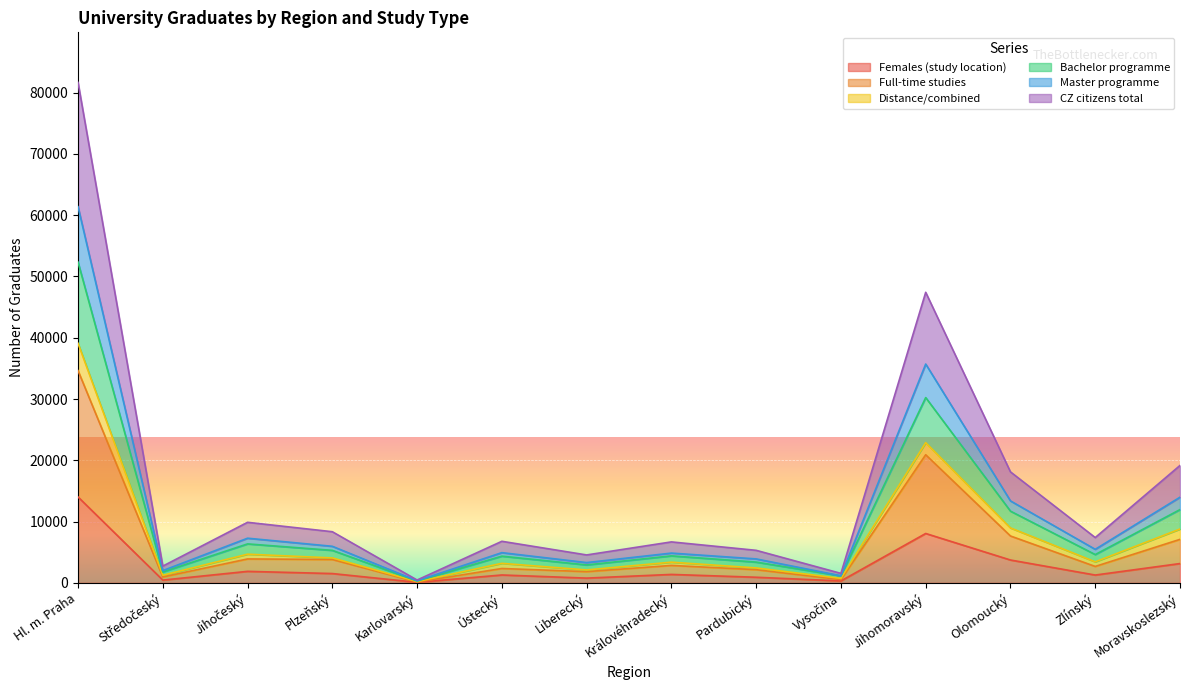

Is it true that Master programme equals 973 at Královéhradecký?

False